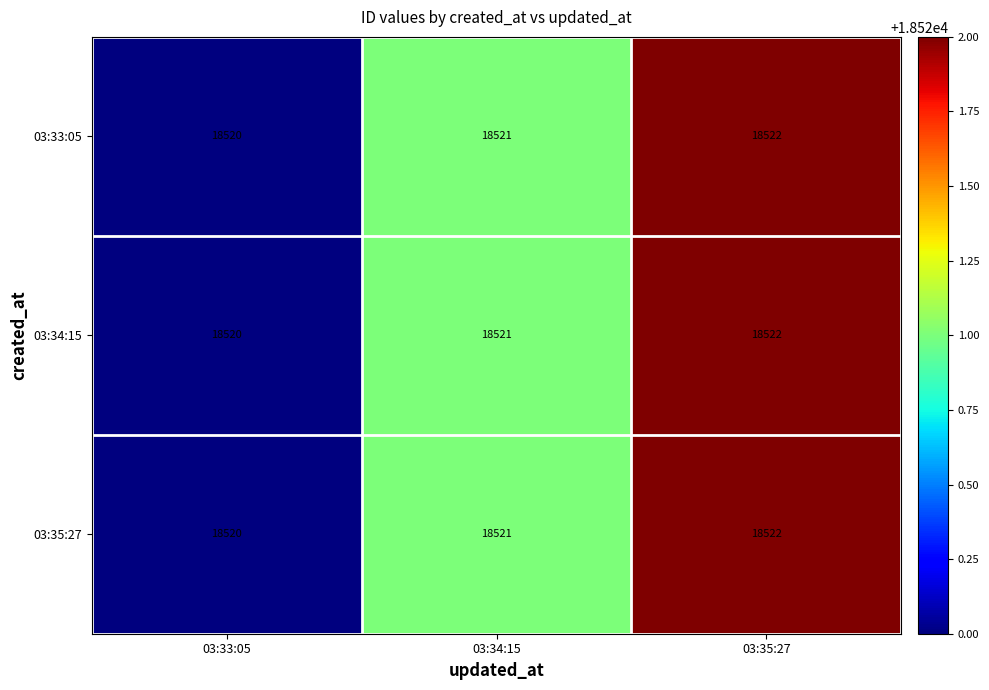

What is the maximum value shown in the chart?

18522